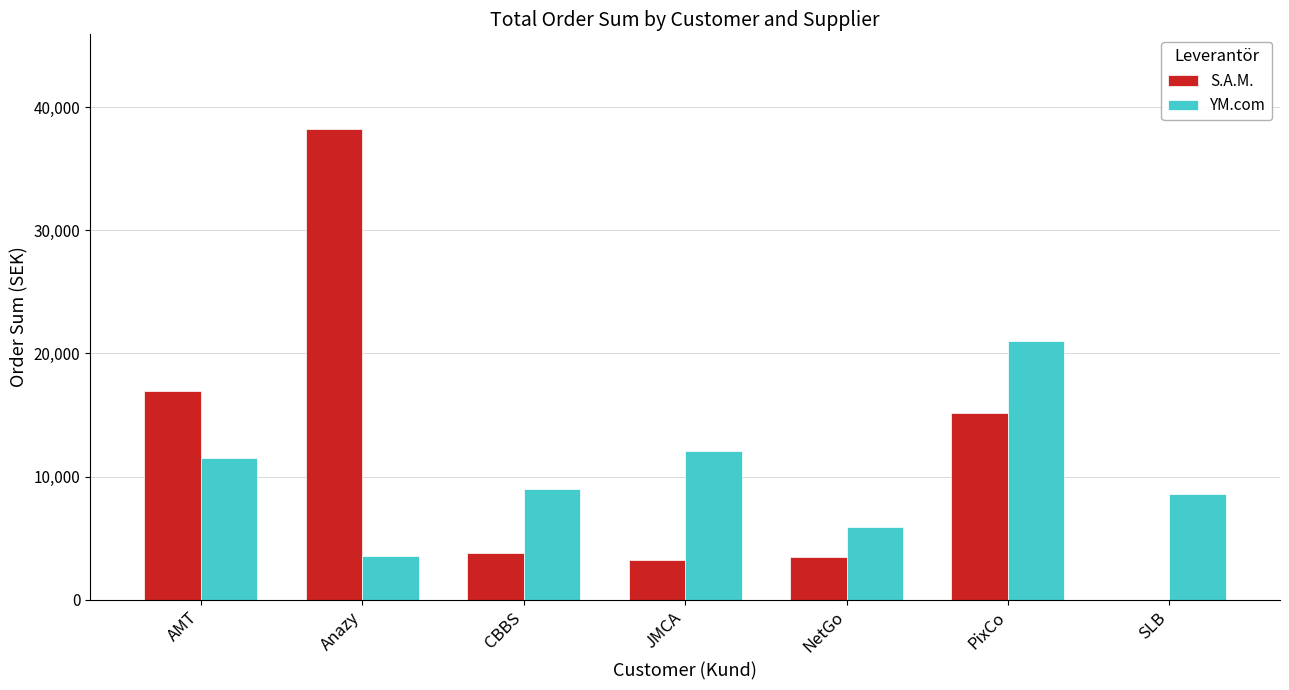

Reading left to right, transcribe all the data shown in this chart.

S.A.M.: 16915	38273	3753	3207	3448	15165	0
YM.com: 11530	3556	8996	12085	5936	20995	8601